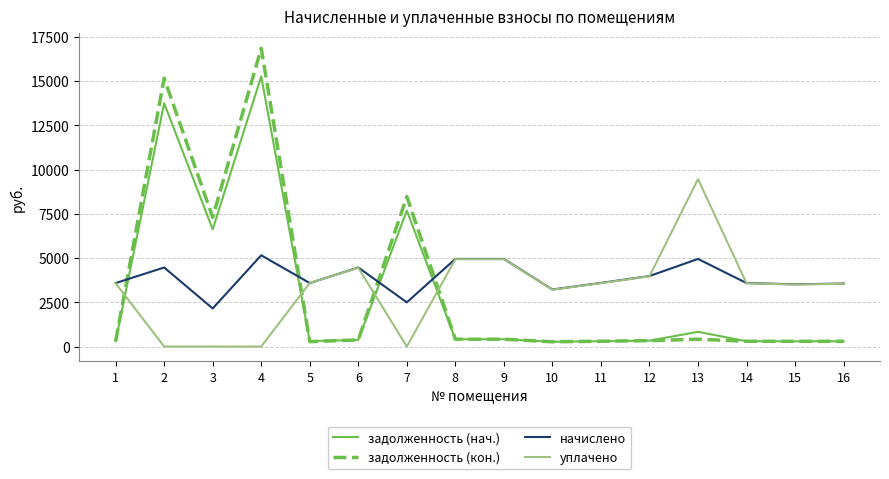

Is the value of уплачено at 8 greater than the value of задолженность (нач.) at 1?

Yes